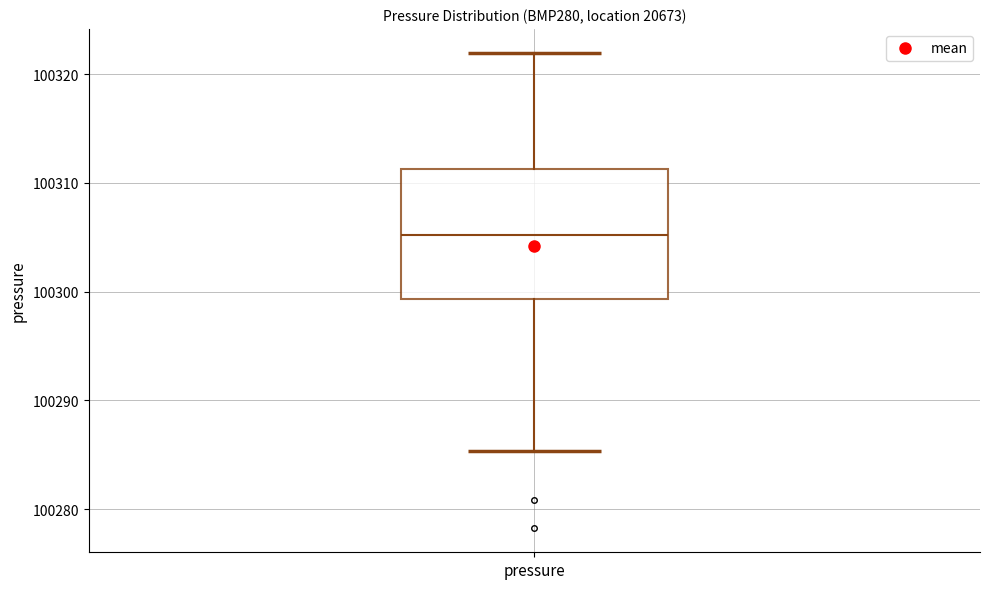

Read this box plot against the y-axis: the position of the median line, the range covered by the box, and the ends of both whiskers. The values are not printed on the chart, so give them approximately, as read against the axis.

median 100305, box 100299 to 100311, whiskers 100285 to 100322